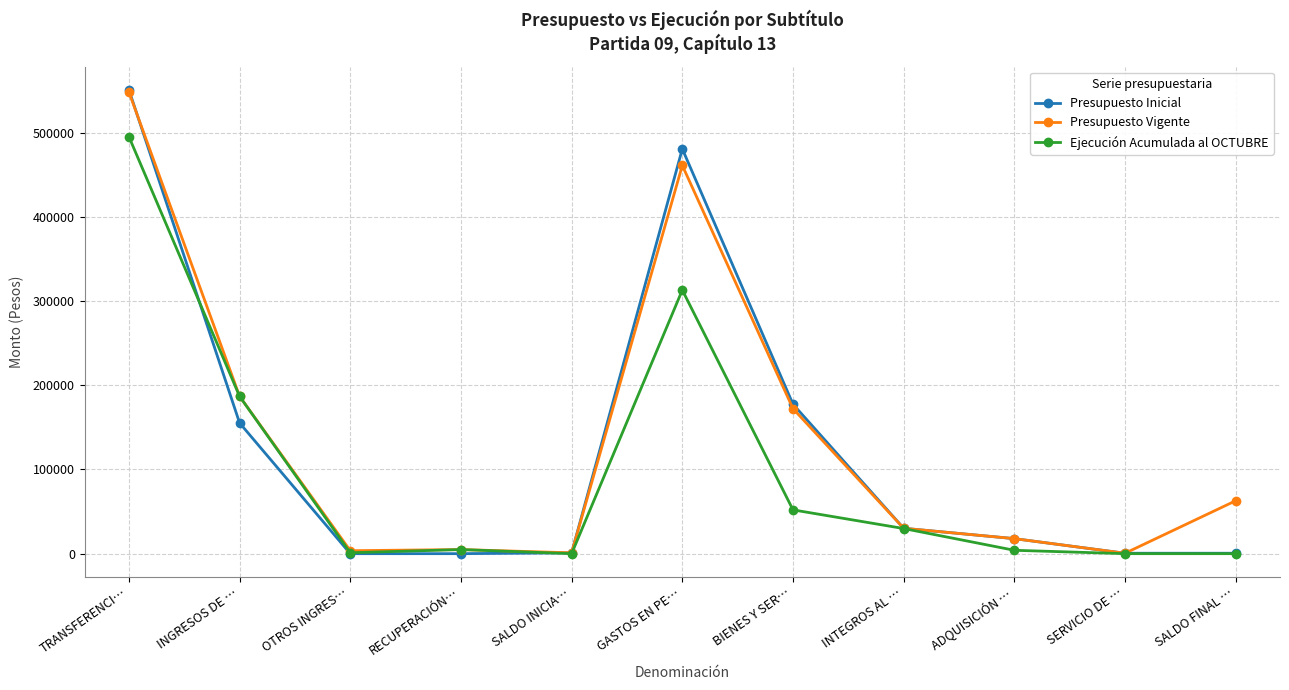

True or false: Presupuesto Inicial has more than 0 points higher than both neighbors.

True